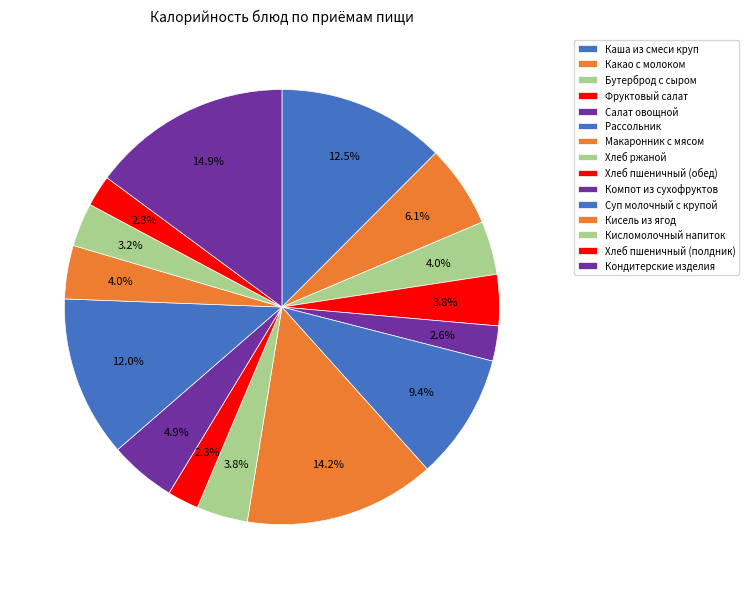

How many slices are in this pie chart?

15